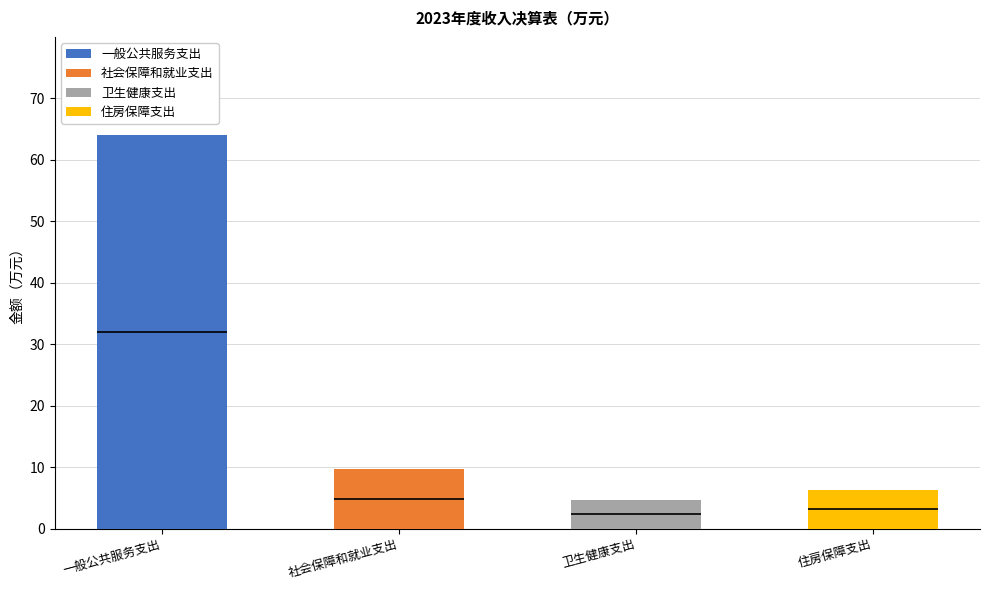

True or false: 一般公共服务支出 has a value of 22.0 at 社会保障和就业支出.

False